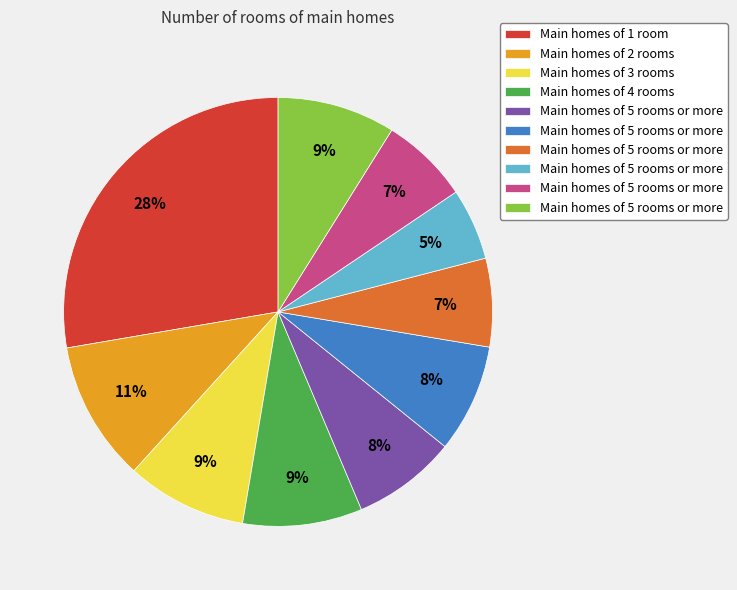

Does any single category account for the majority?

No